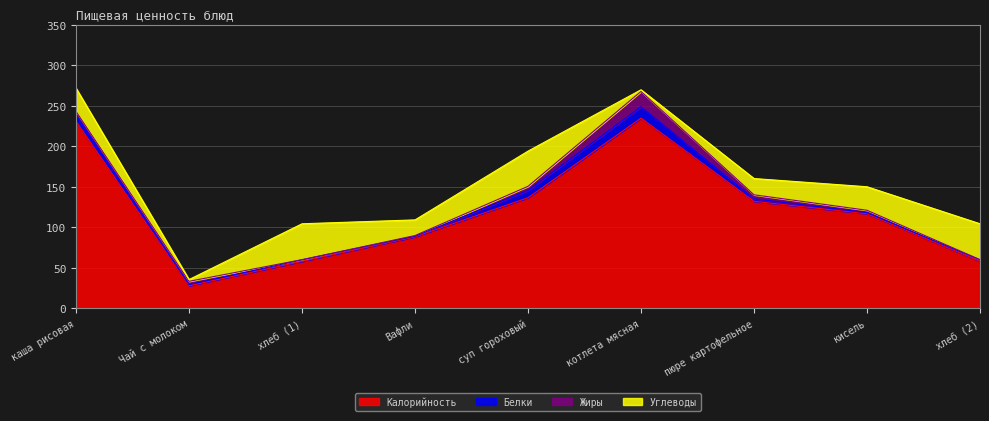

Between Вафли and котлета мясная, which is larger?

котлета мясная